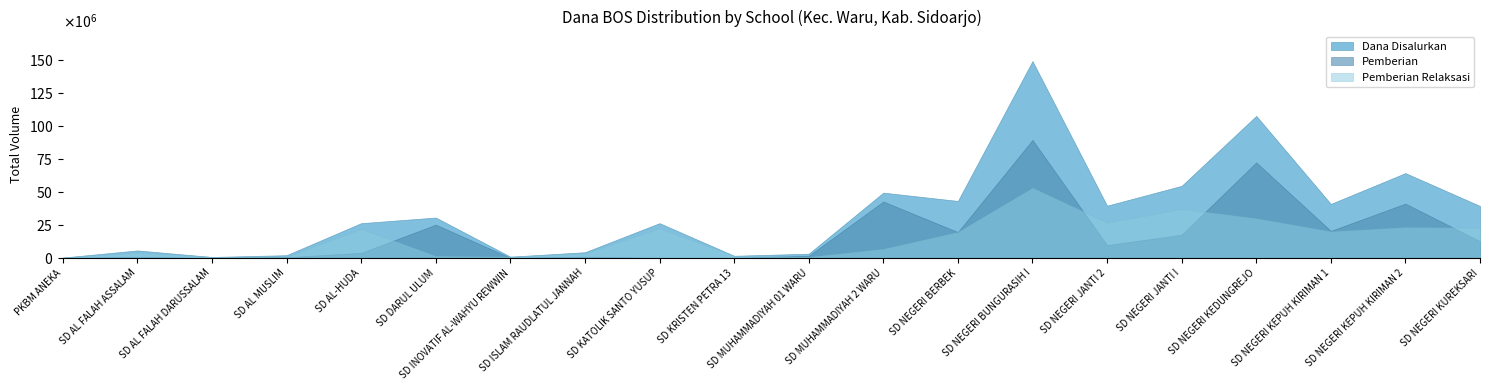

True or false: Pemberian has a value of 619289 at SD AL MUSLIM.

False